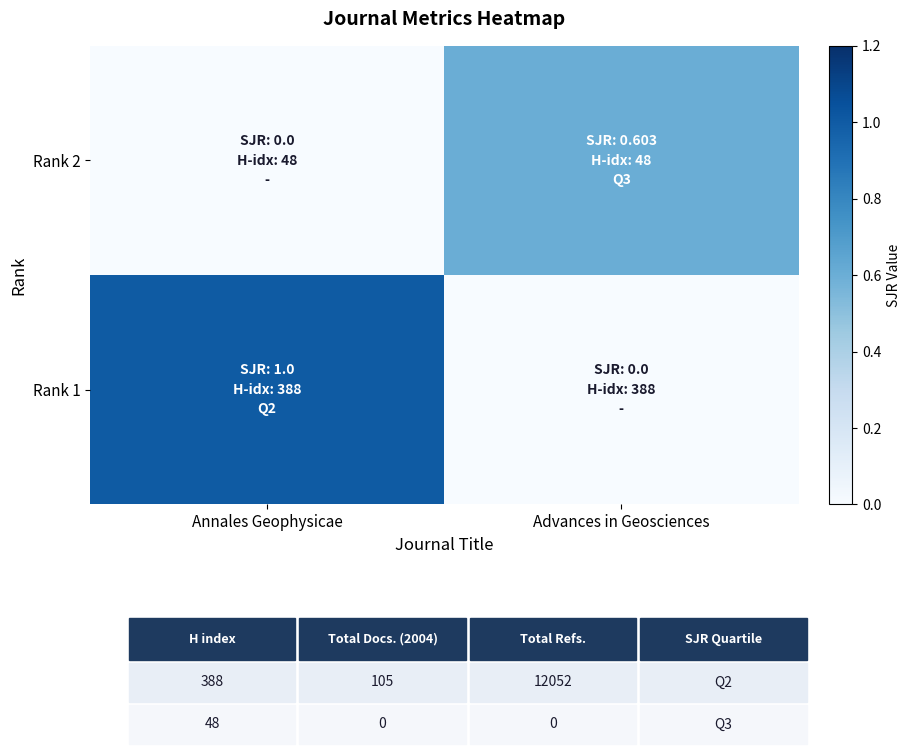

What is the total value across all series at Advances in Geosciences?

0.6